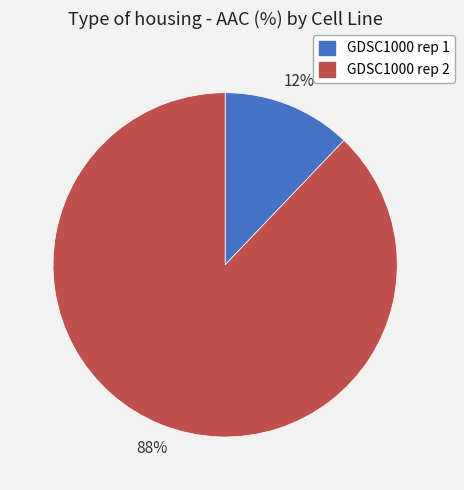

Does GDSC1000 rep 2 account for over 50% of the chart?

Yes